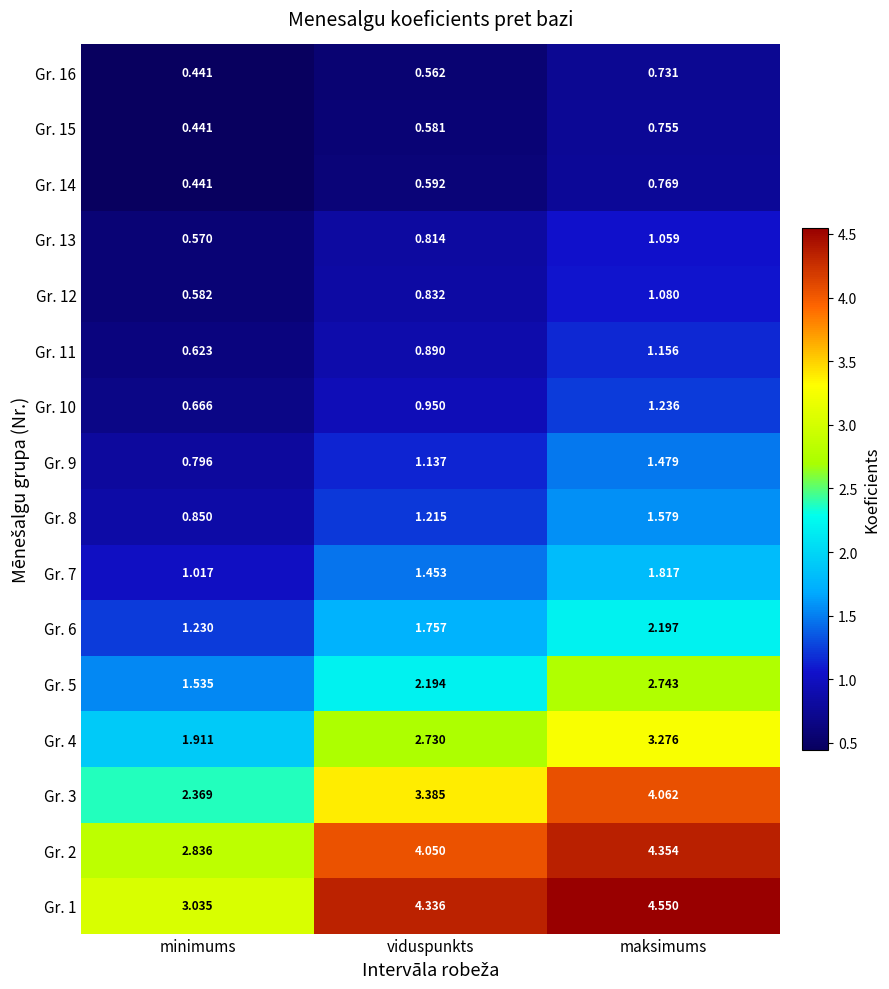

Rank the series at viduspunkts from highest to lowest value.

Gr. 1, Gr. 2, Gr. 3, Gr. 4, Gr. 5, Gr. 6, Gr. 7, Gr. 8, Gr. 9, Gr. 10, Gr. 11, Gr. 12, Gr. 13, Gr. 14, Gr. 15, Gr. 16